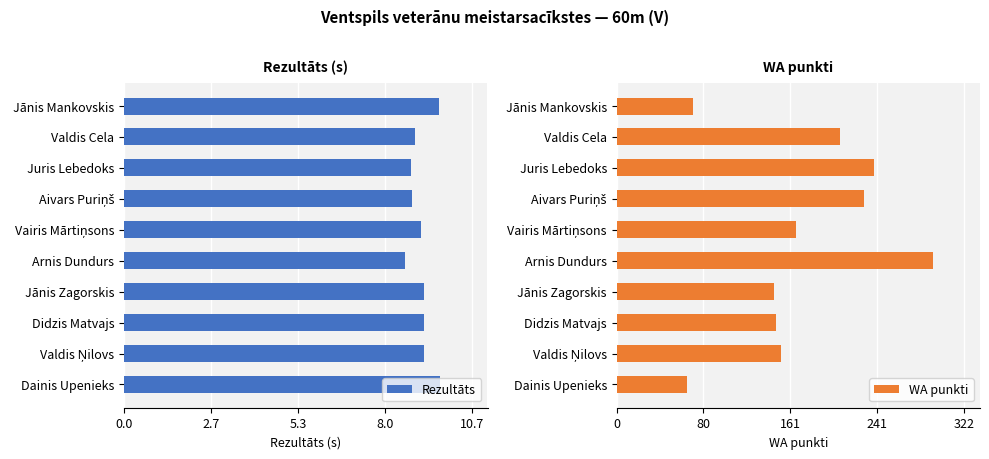

How many data points in Rezultāts are less than 9?

4